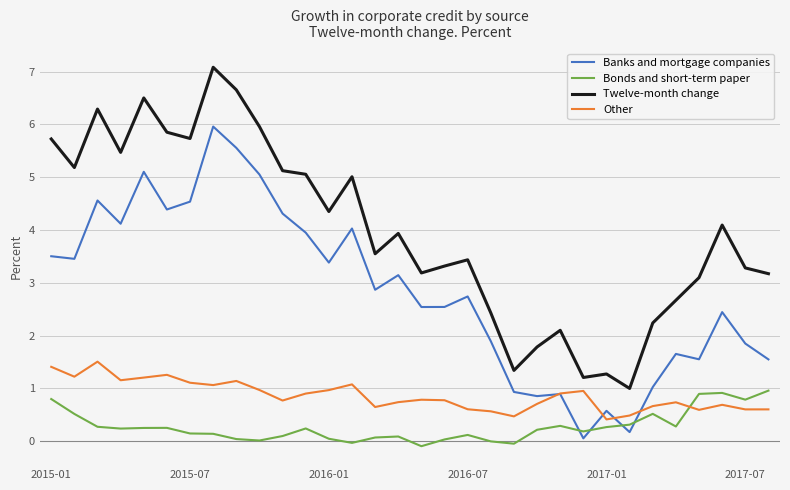

What is the maximum value shown in the chart?

7.1